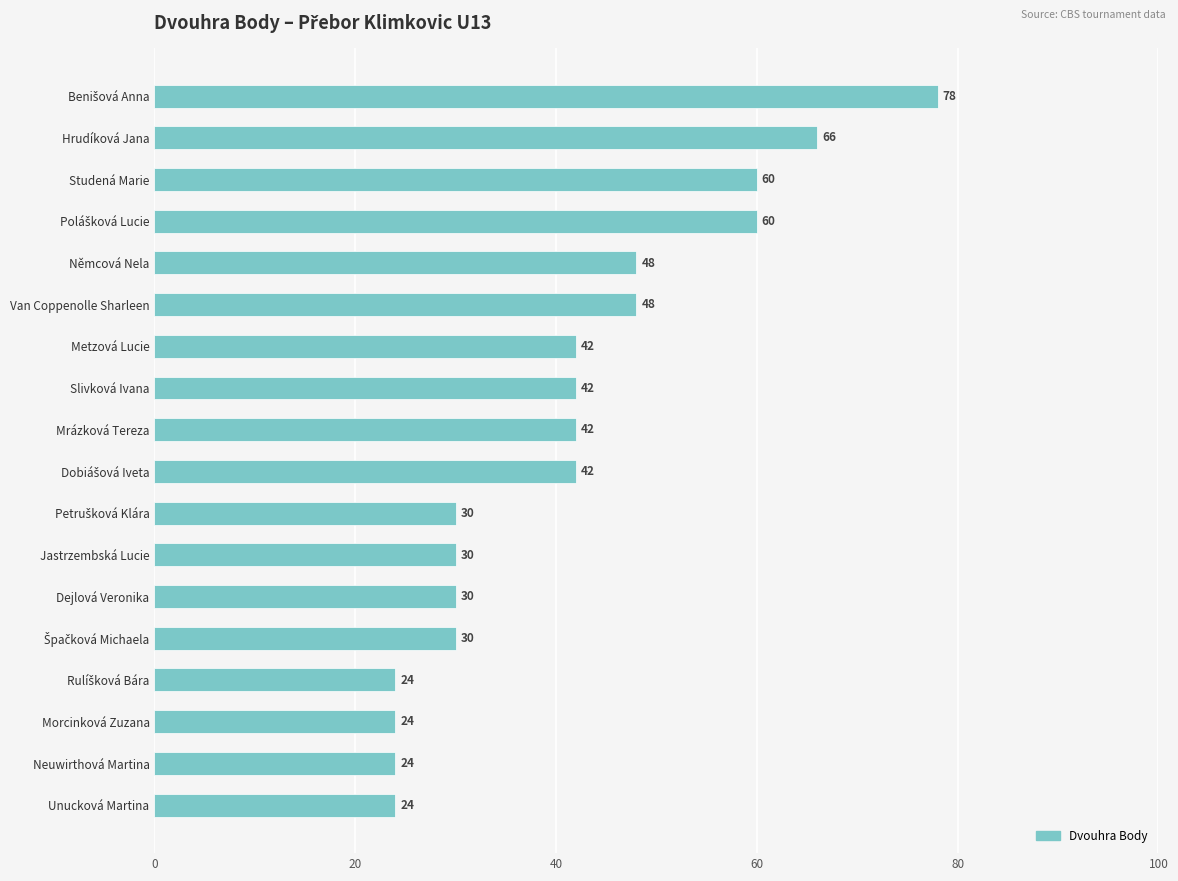

What is the value of the 10th bar from the top?

42